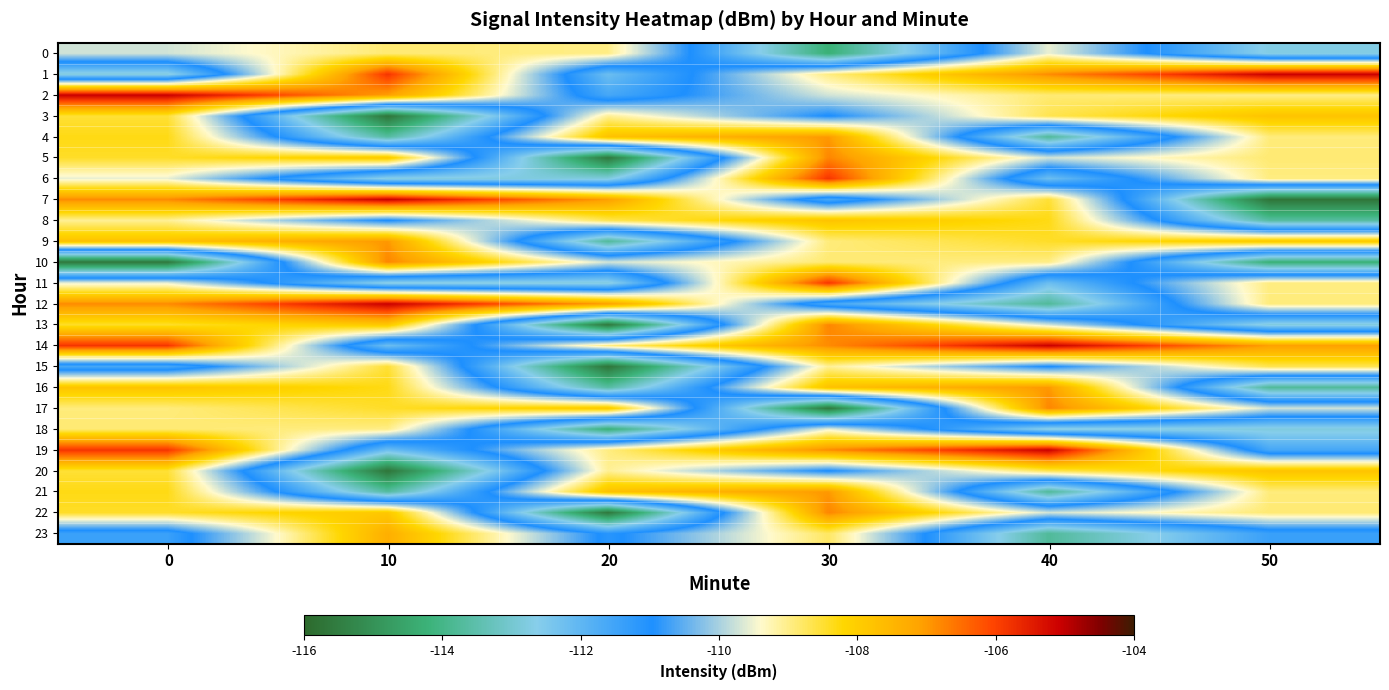

What is the smallest value displayed?

-115.7